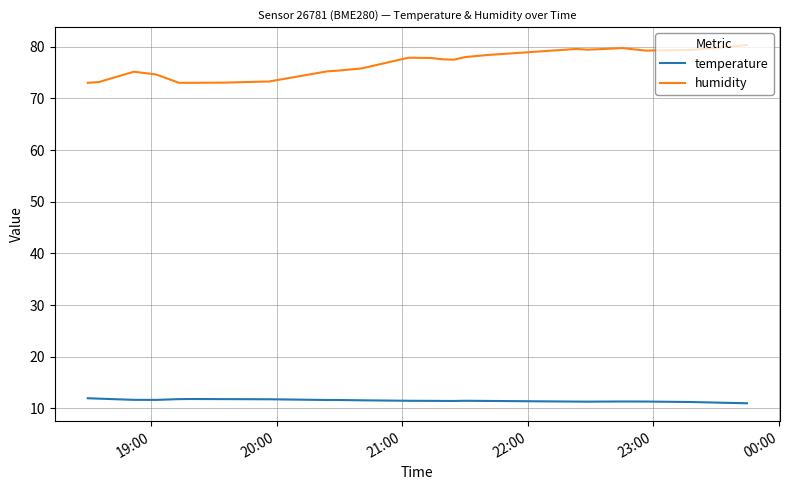

How many categories are shown in the chart?

24